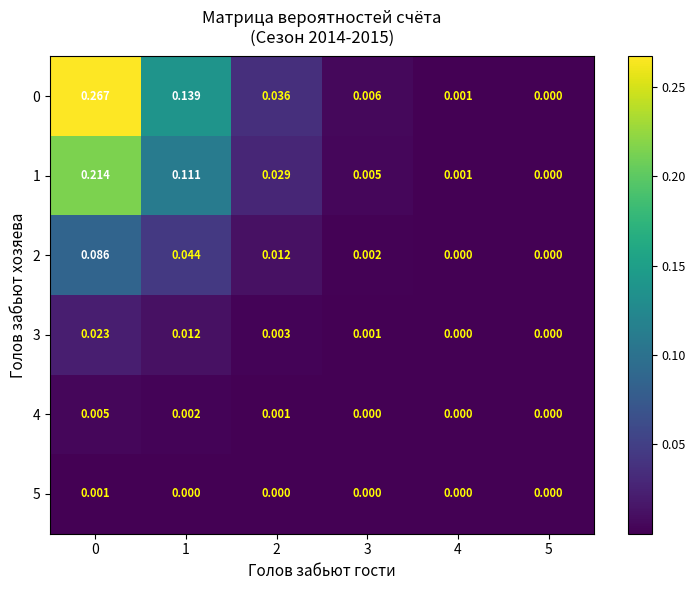

Is the value of 3 at 3 greater than the value of 2 at 5?

Yes